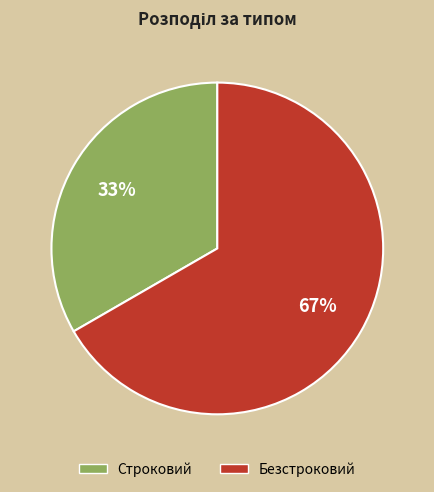

Count the number of slices in the pie.

2